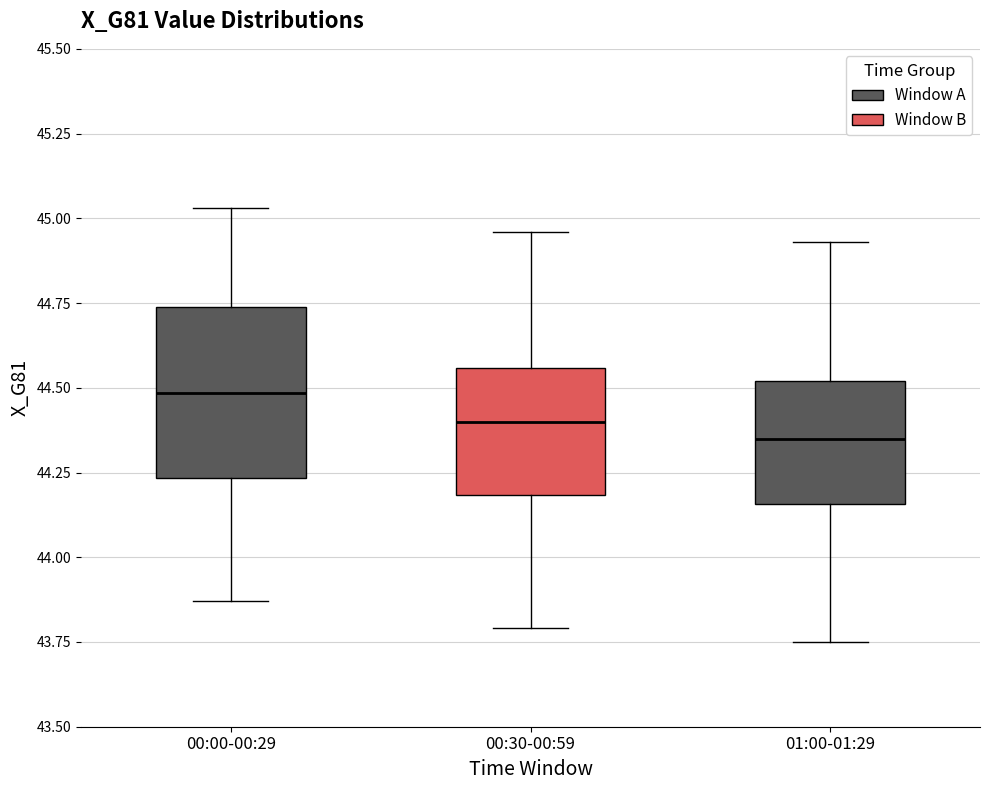

Which box is the tallest, from its lower edge to its upper edge?

00:00-00:29